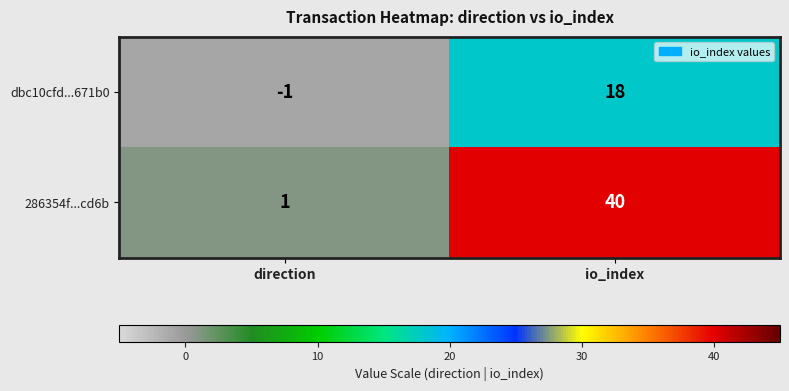

At which label is 286354f...cd6b closest to 20?

direction